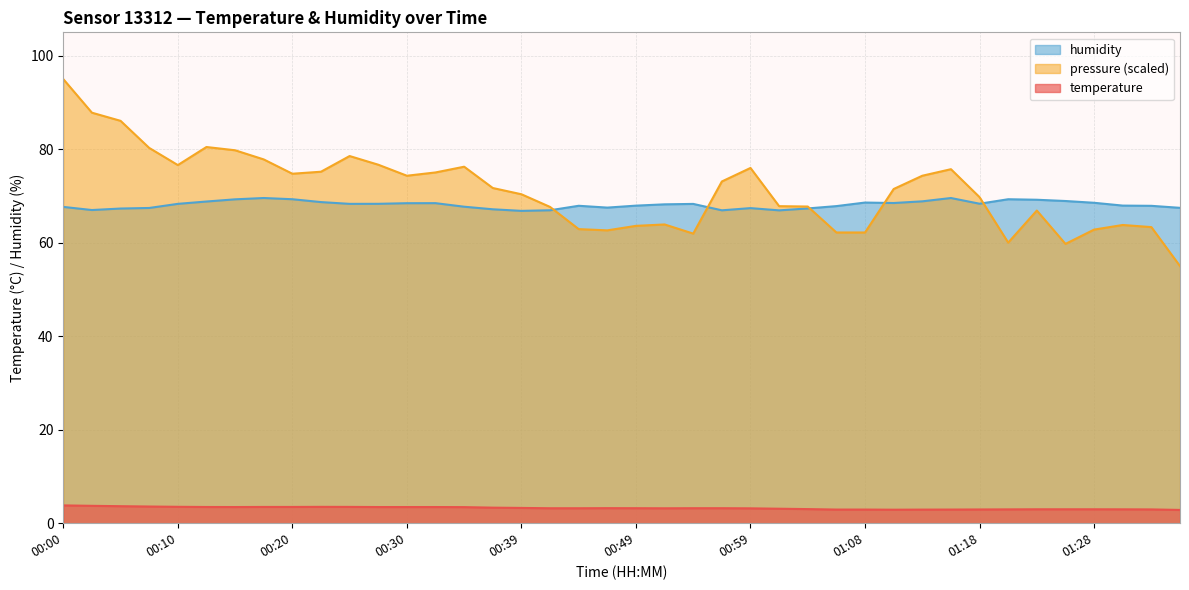

What is the maximum value shown in the chart?

95.0